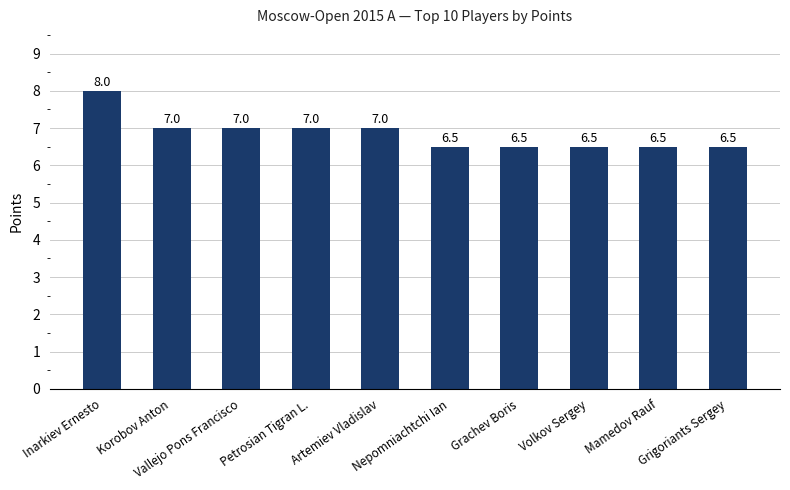

The value at Grigoriants Sergey is 11.3. True or false?

False